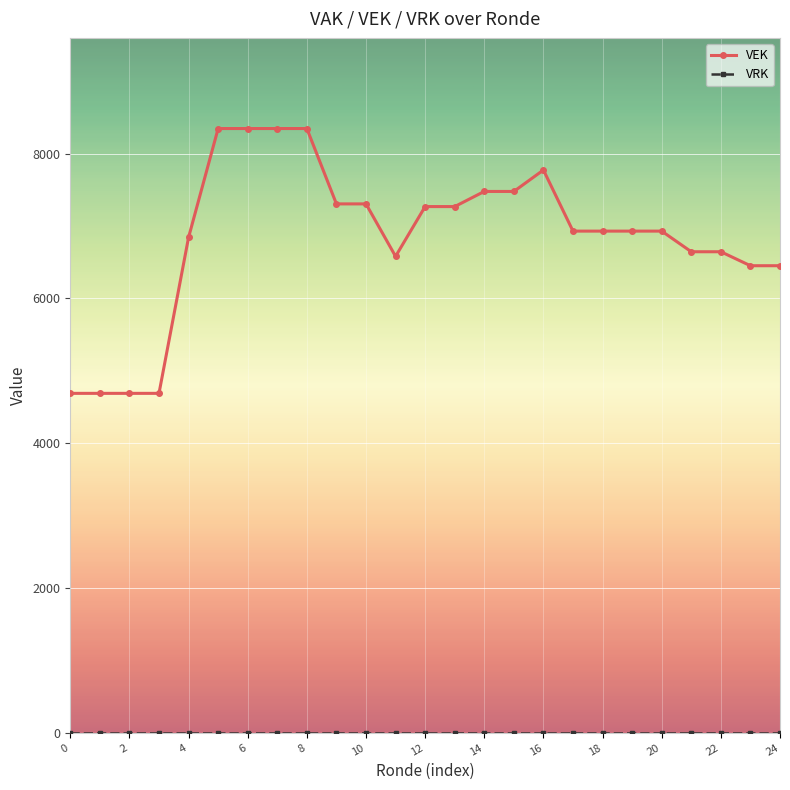

Does the chart have visible grid lines?

Yes